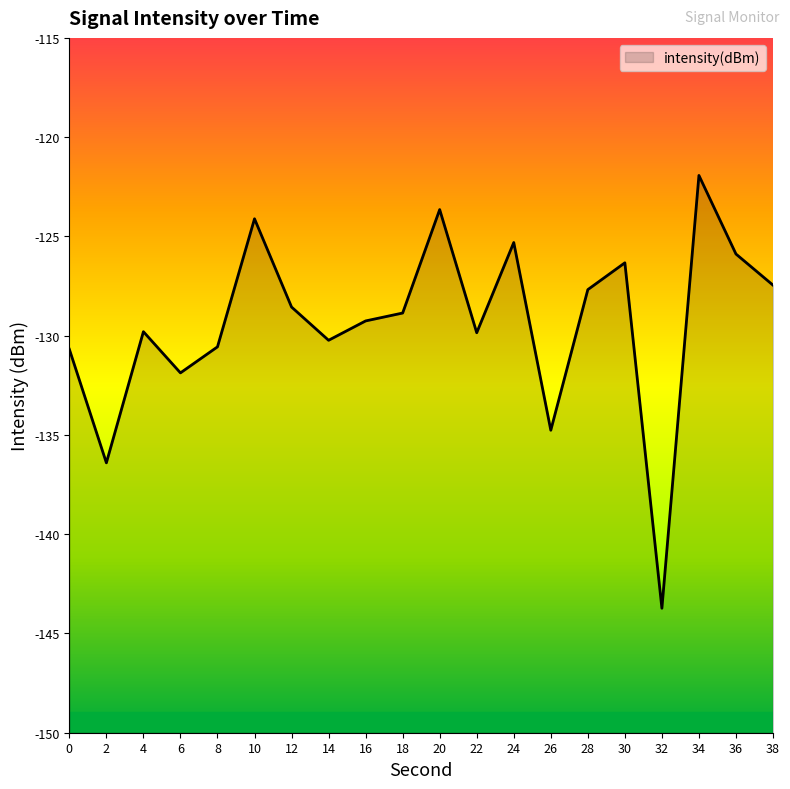

Where is the first local minimum?

2